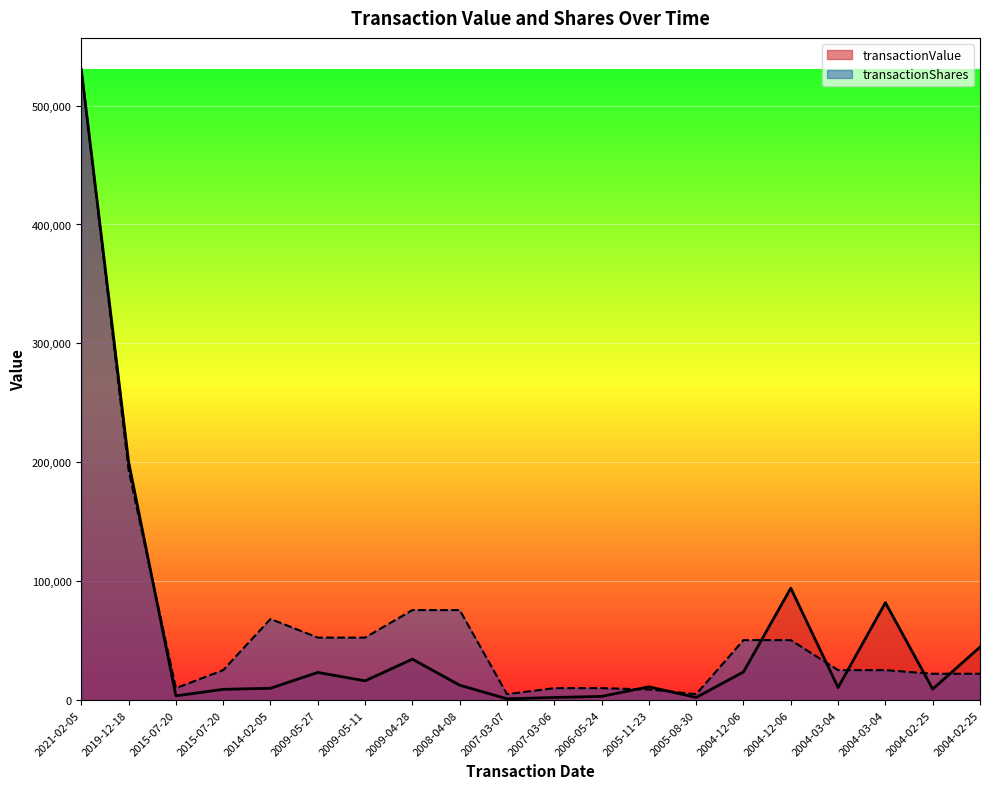

True or false: transactionShares has a value of 13691.1 at 2004-02-25.

False